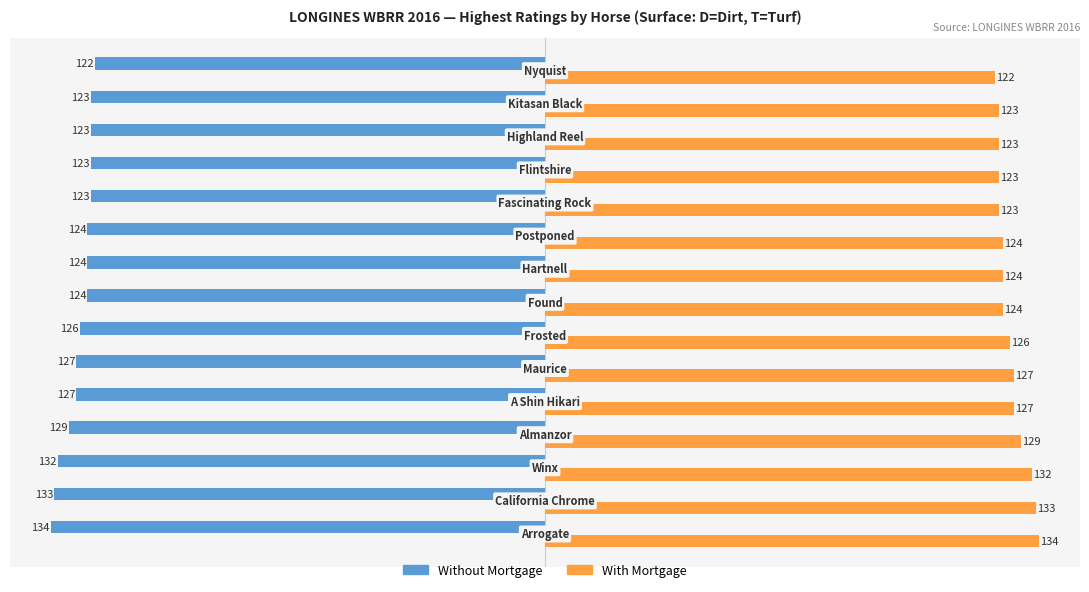

What is the lowest value of the Without Mortgage series?

-134